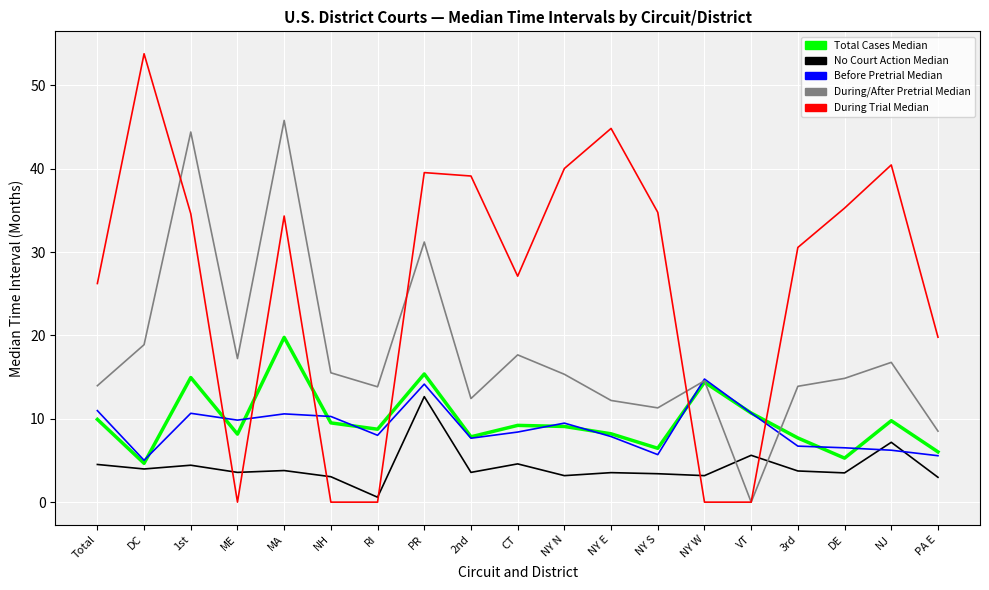

What is the difference between the highest and lowest values at 1st?

40.0